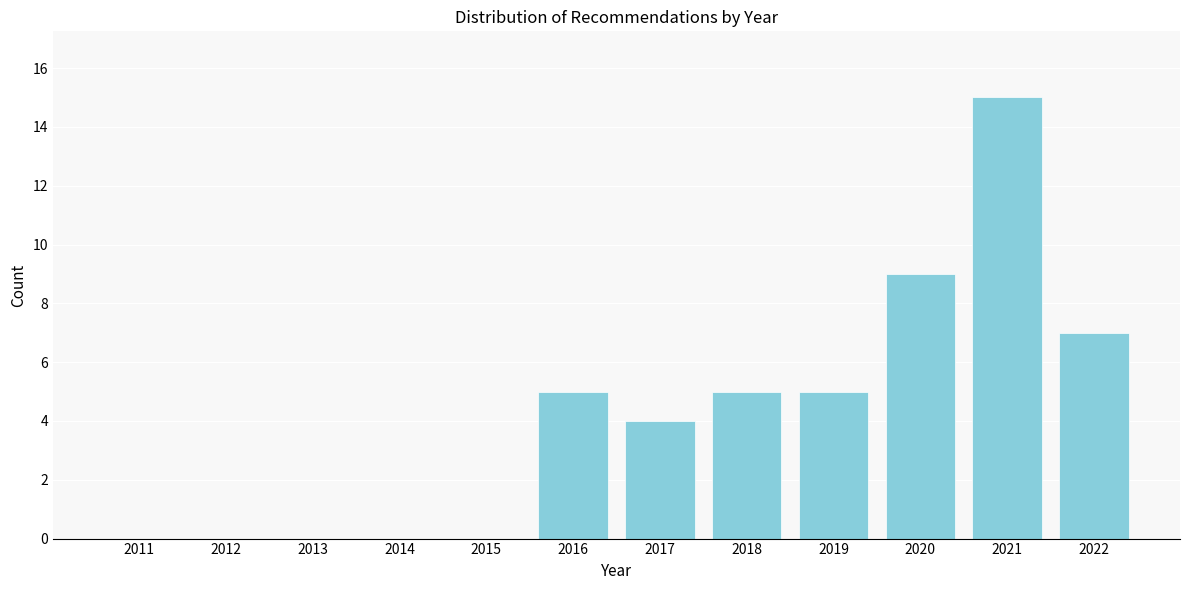

Reading left to right, transcribe all the data shown in this chart.

2011=0	2012=0	2013=0	2014=0	2015=0	2016=5	2017=4	2018=5	2019=5	2020=9	2021=15	2022=7